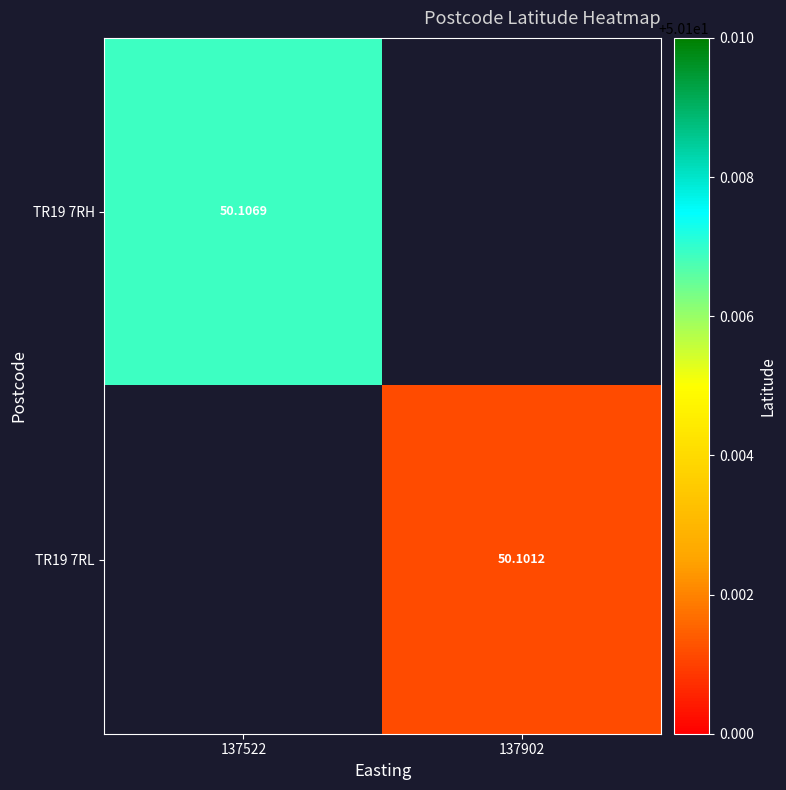

At which category is the sum across all series the highest?

137522